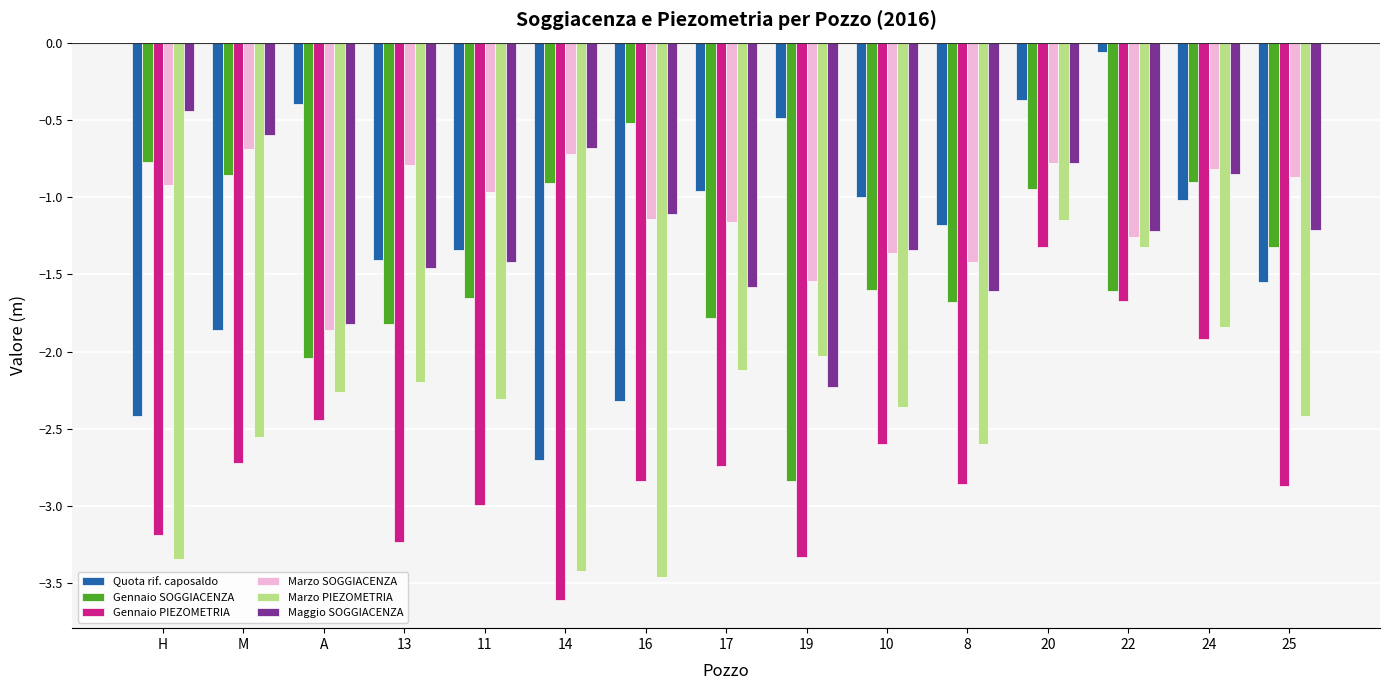

What is the difference between the maximum and minimum values in the Gennaio PIEZOMETRIA series?

2.3